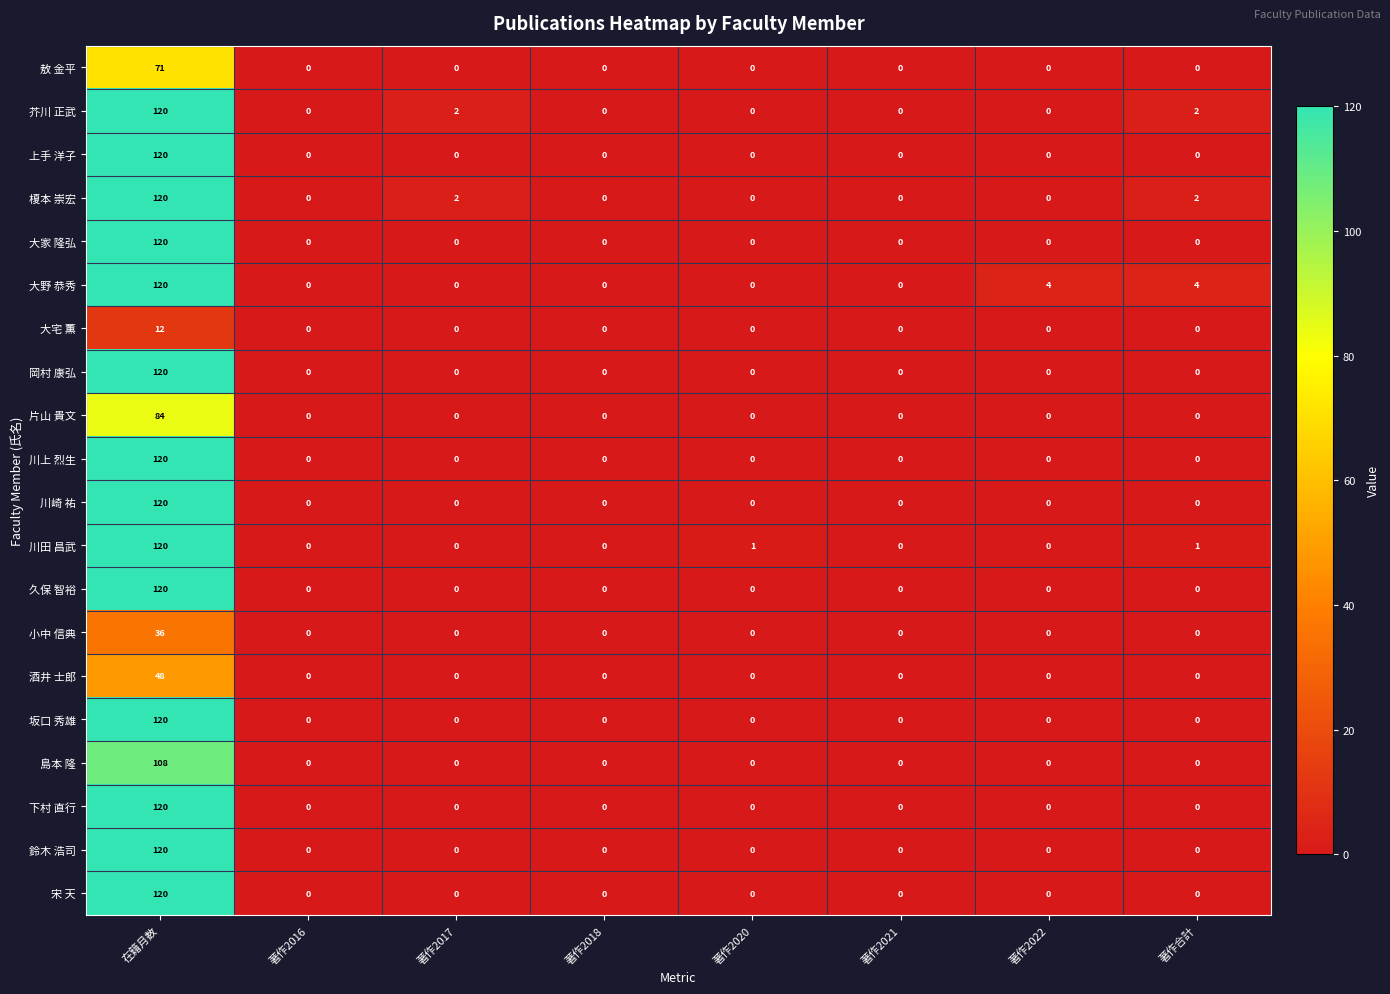

What is the sum of all 上手 洋子 values?

120